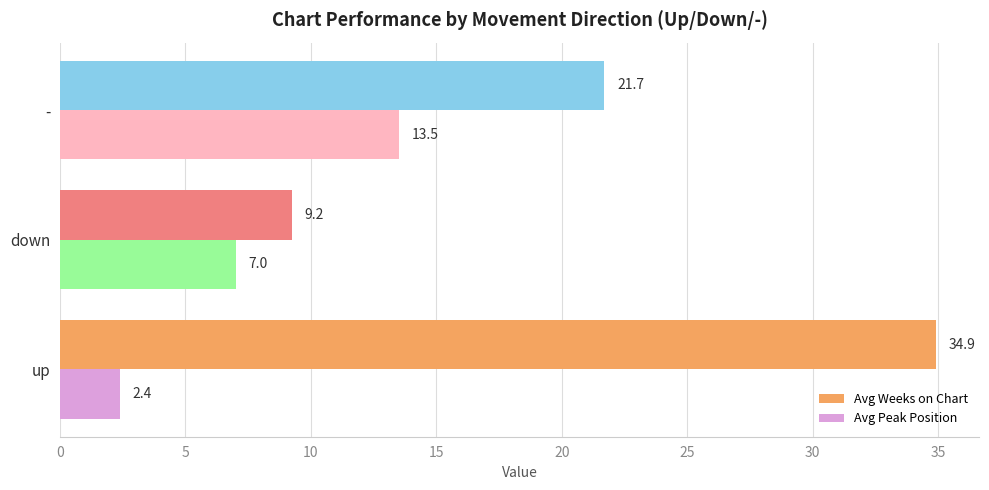

The Avg Peak Position series shows 13.5 at -. True or false?

True